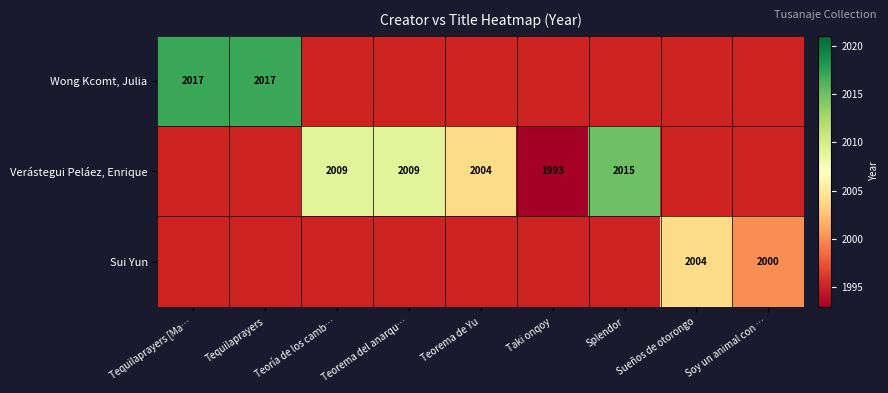

Is it true that Verástegui Peláez, Enrique equals 2938 at Teorema del anarqu…?

False